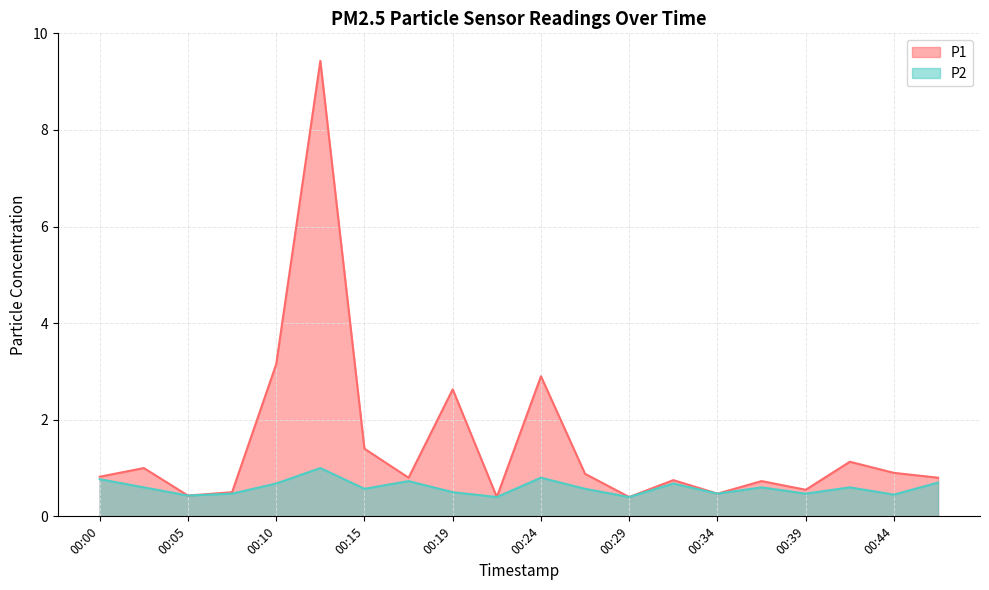

Which series has the widest spread of values?

P1